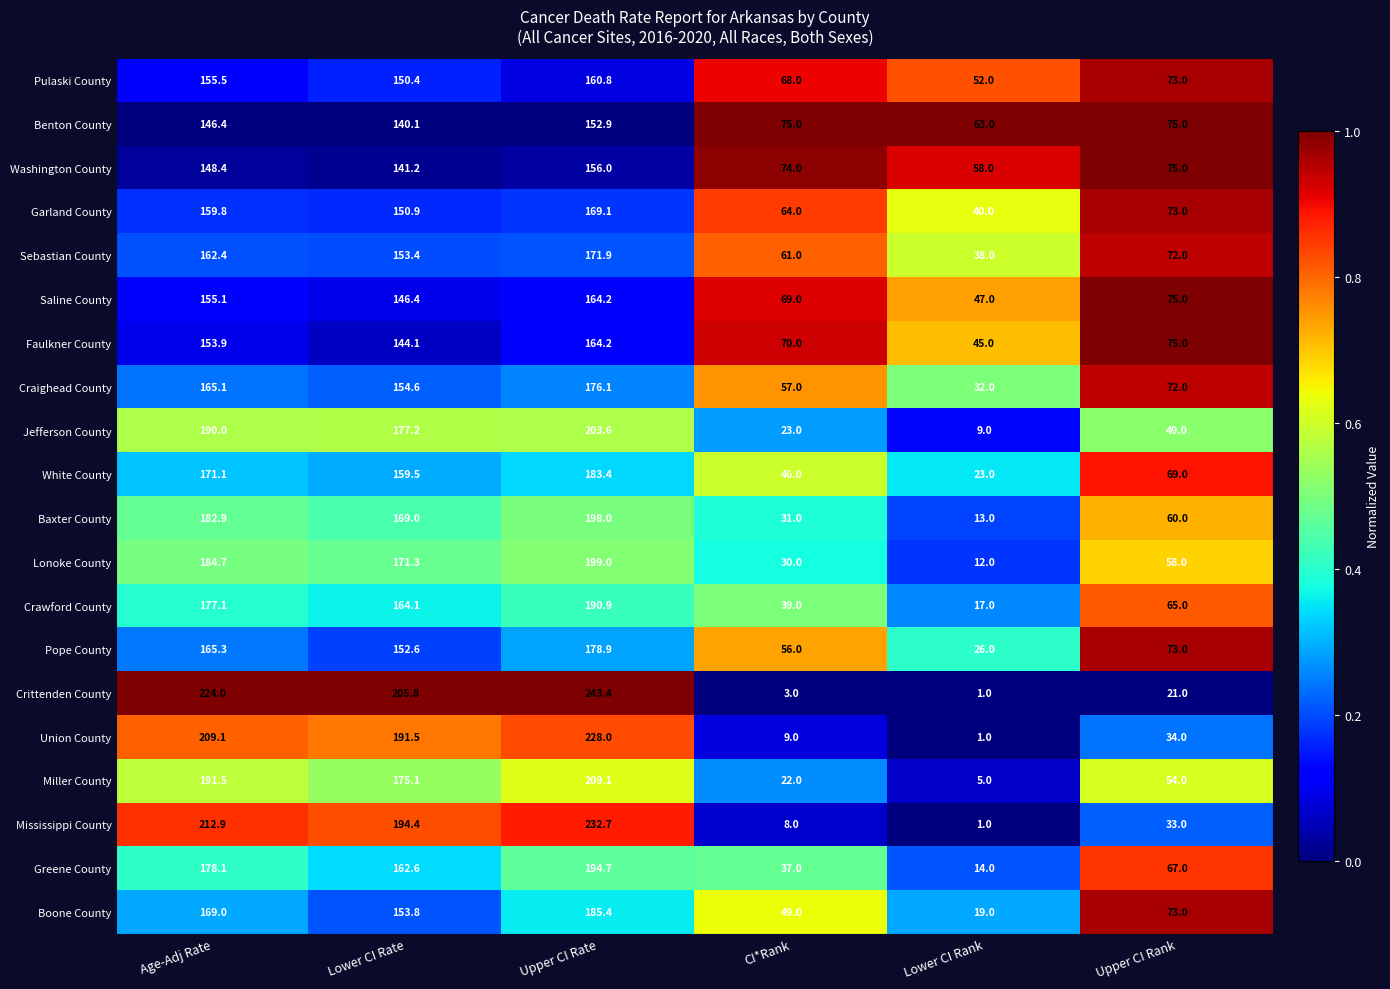

Which category has the highest value across all series?

Upper CI Rate